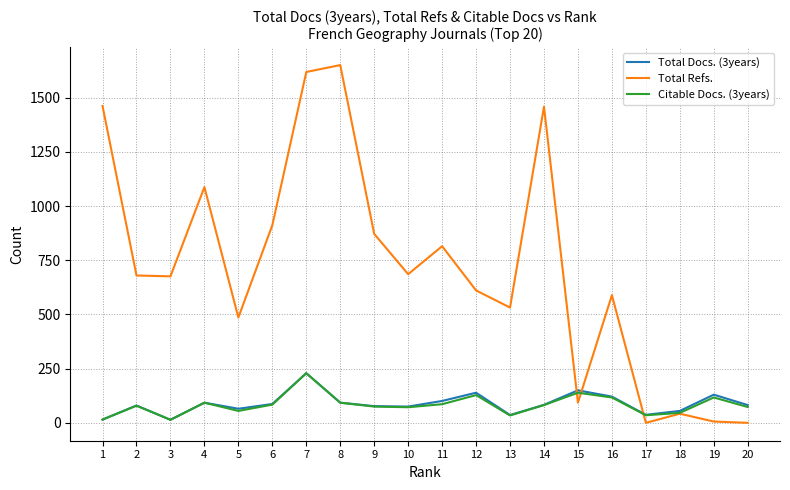

Which category has the highest value in the Citable Docs. (3years) series?

7